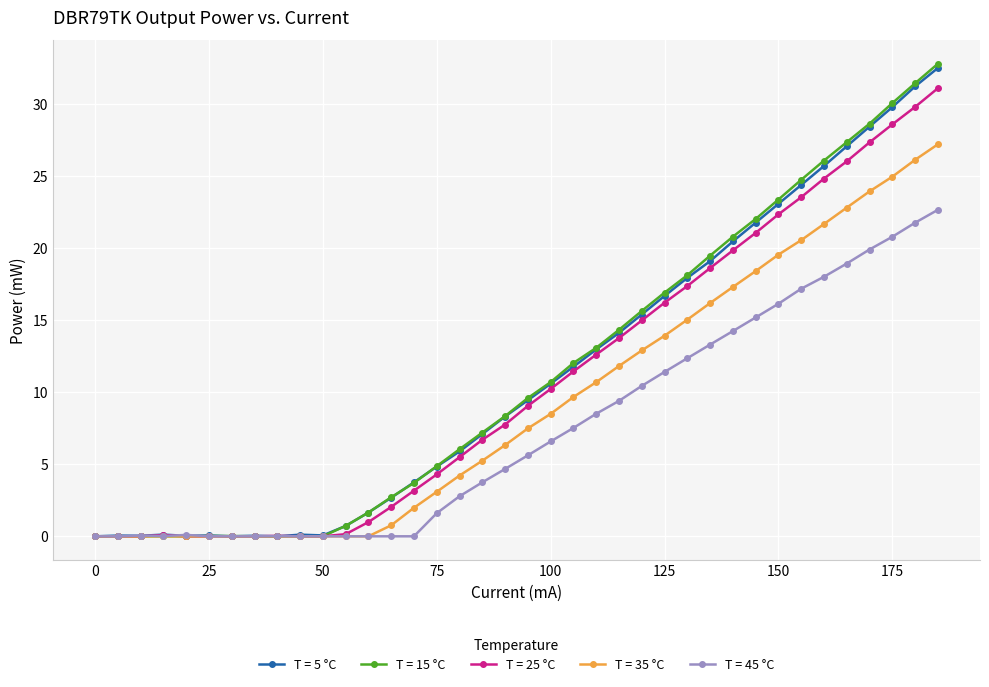

How many values in the T = 15 °C series exceed 9?

19